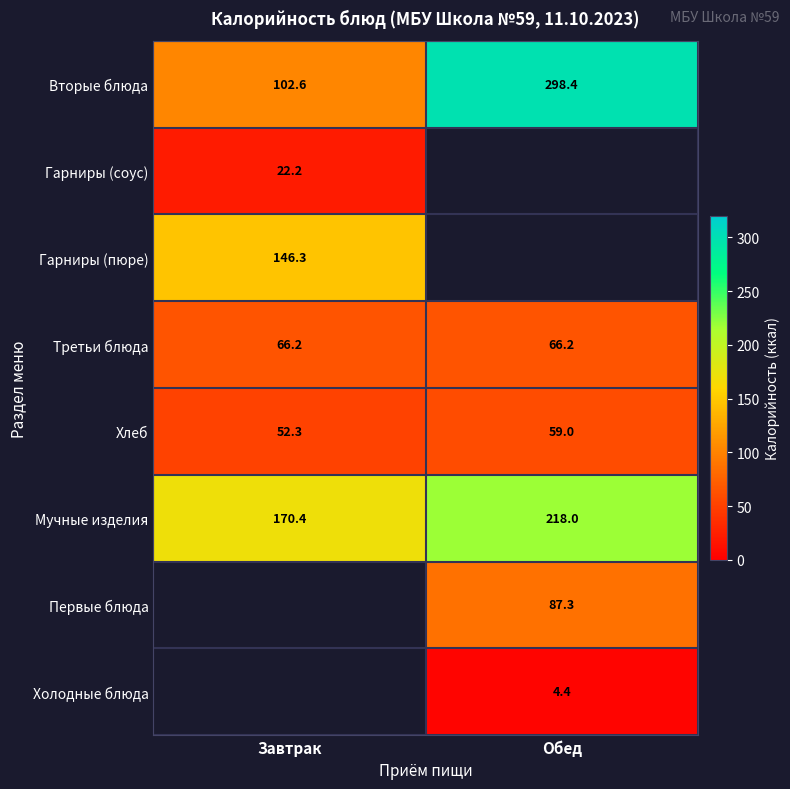

Rank the categories by Хлеб value from lowest to highest.

Завтрак, Обед